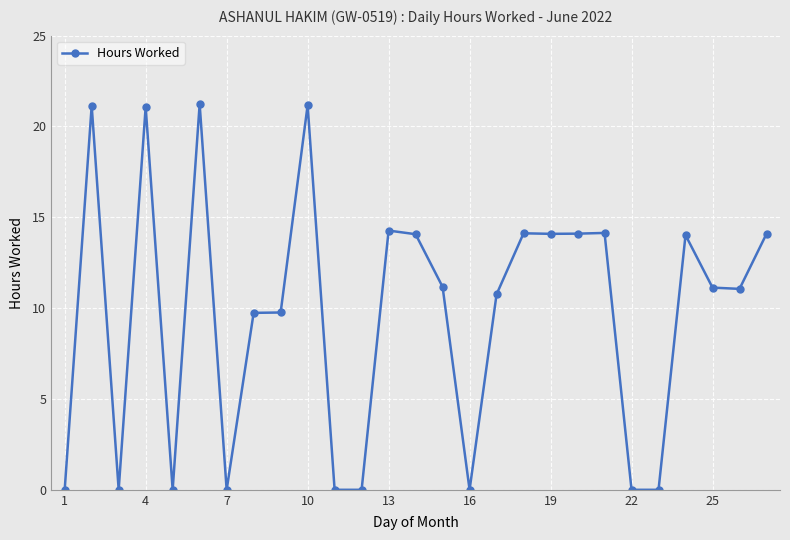

What is the greatest value displayed?

21.2